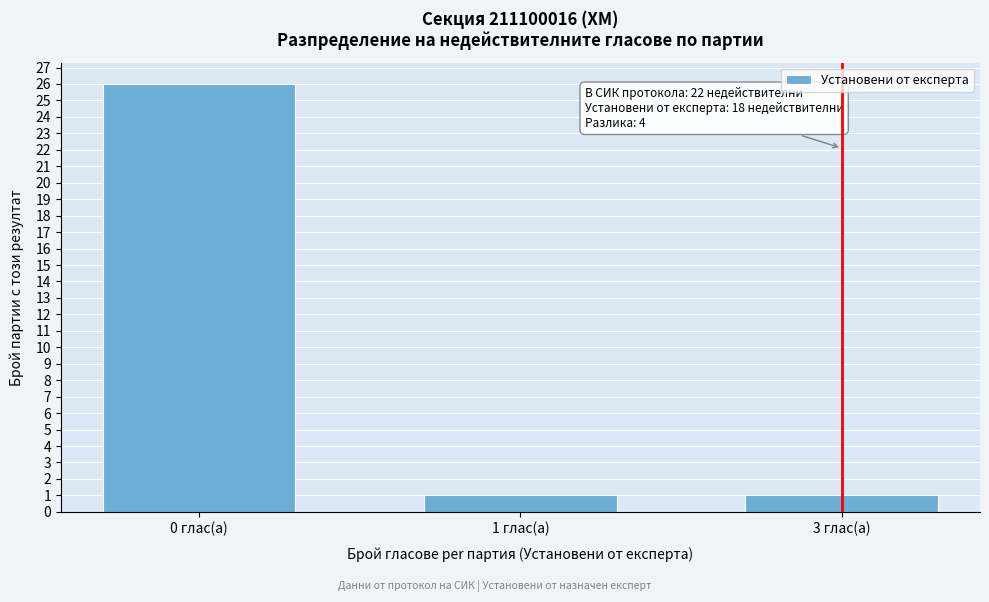

Reading left to right, list all the values displayed in this chart.

26	1	1